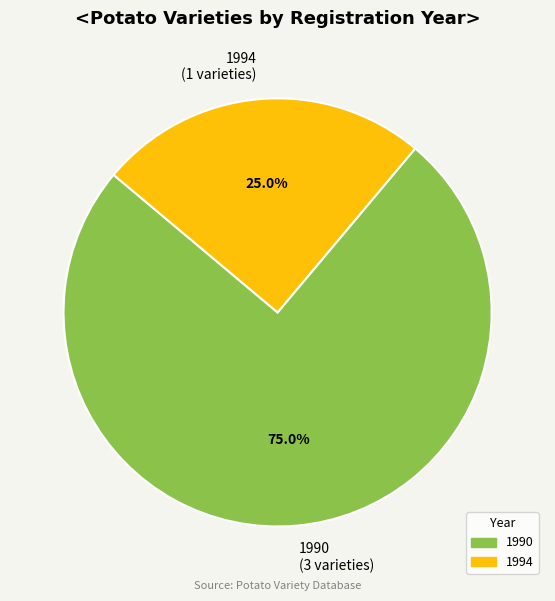

Does any single category account for the majority?

Yes